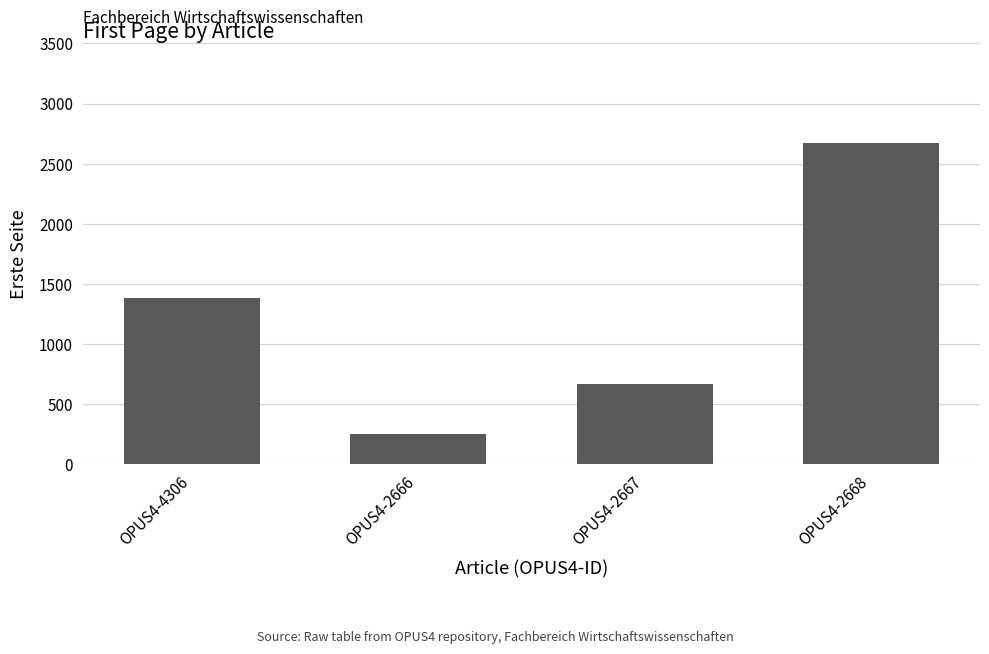

What value does the data have at OPUS4-2668, to the nearest 100?

2700